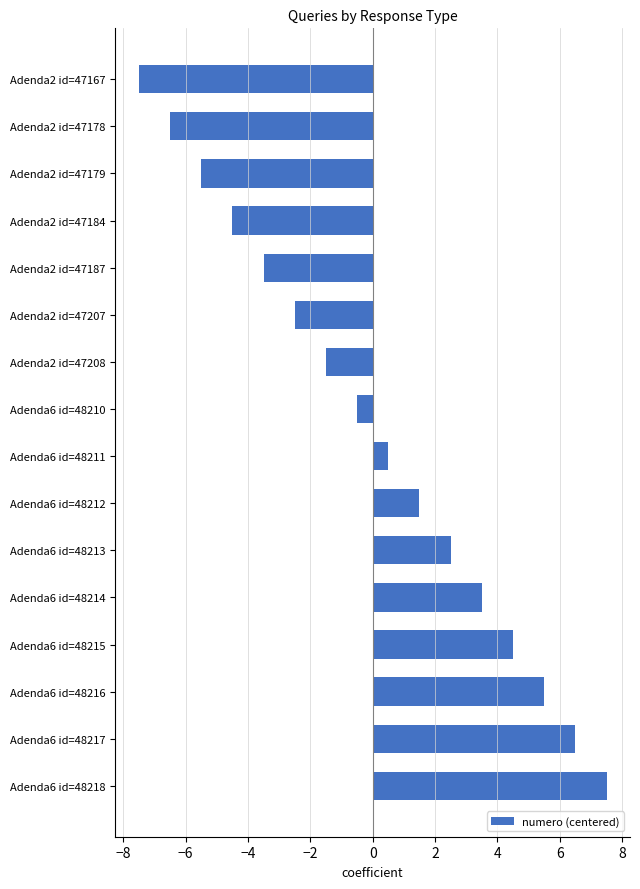

True or false: the data shows 4.5 at Adenda6 id=48215.

True